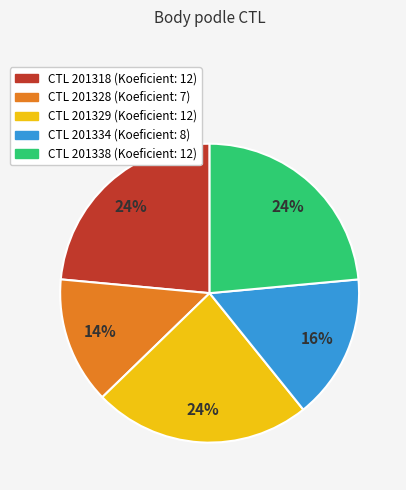

Is there a majority slice in this chart?

No